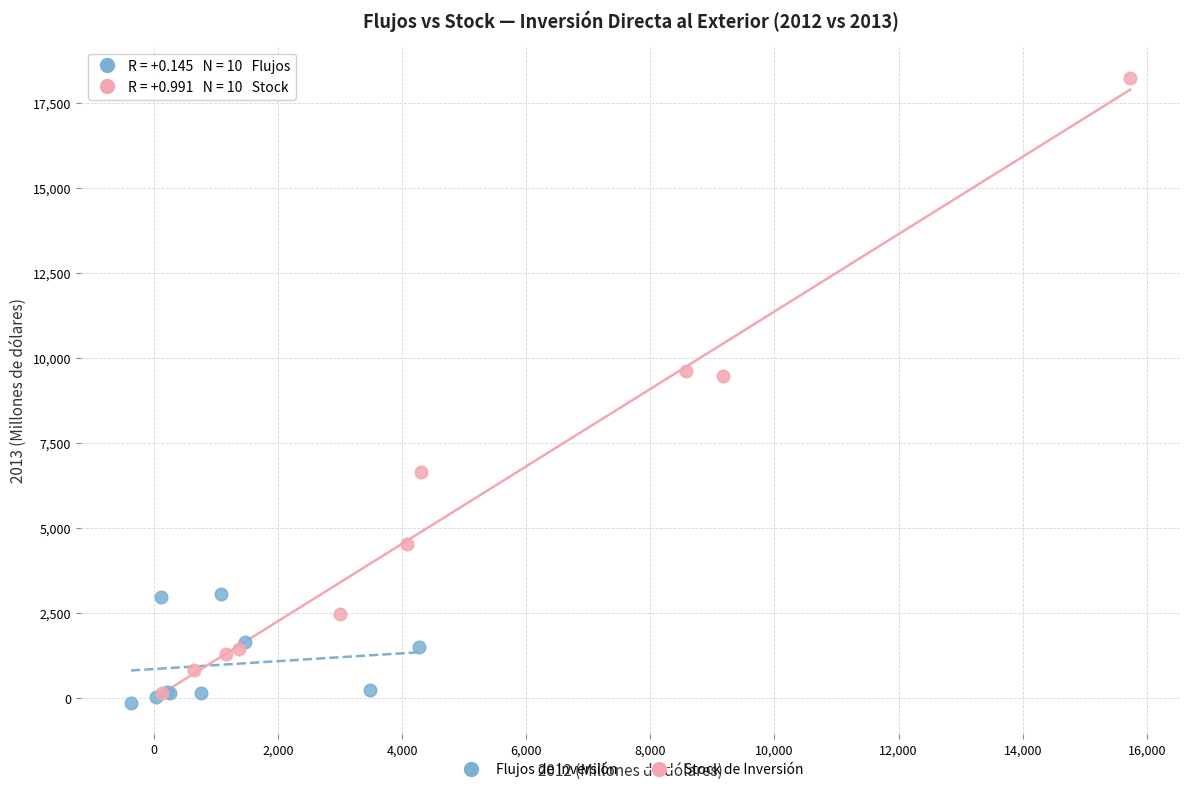

Which series has the widest spread of Y values?

Stock de Inversión